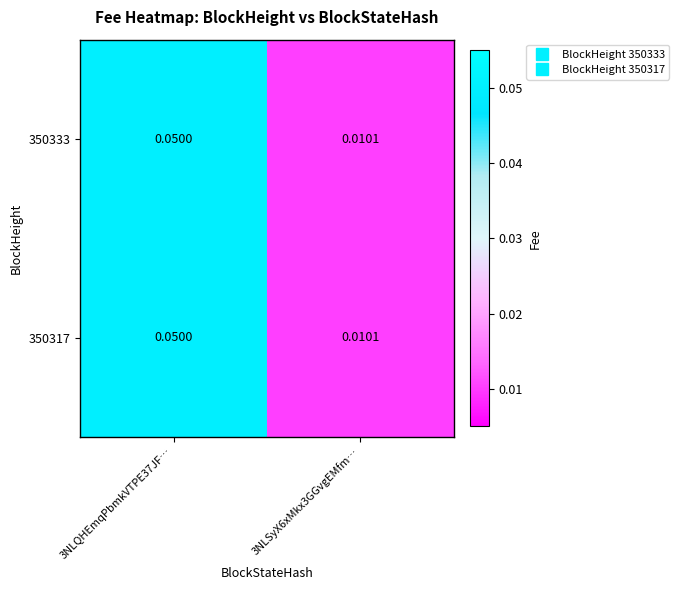

At how many categories does at least one series exceed 0?

2